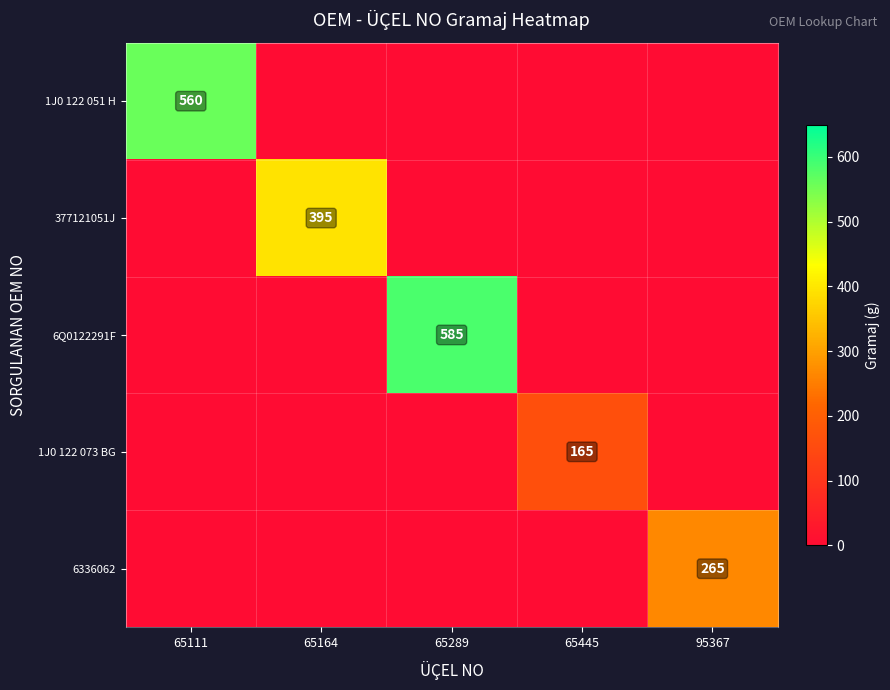

The value of 377121051J at 65164 is 395. True or false?

True